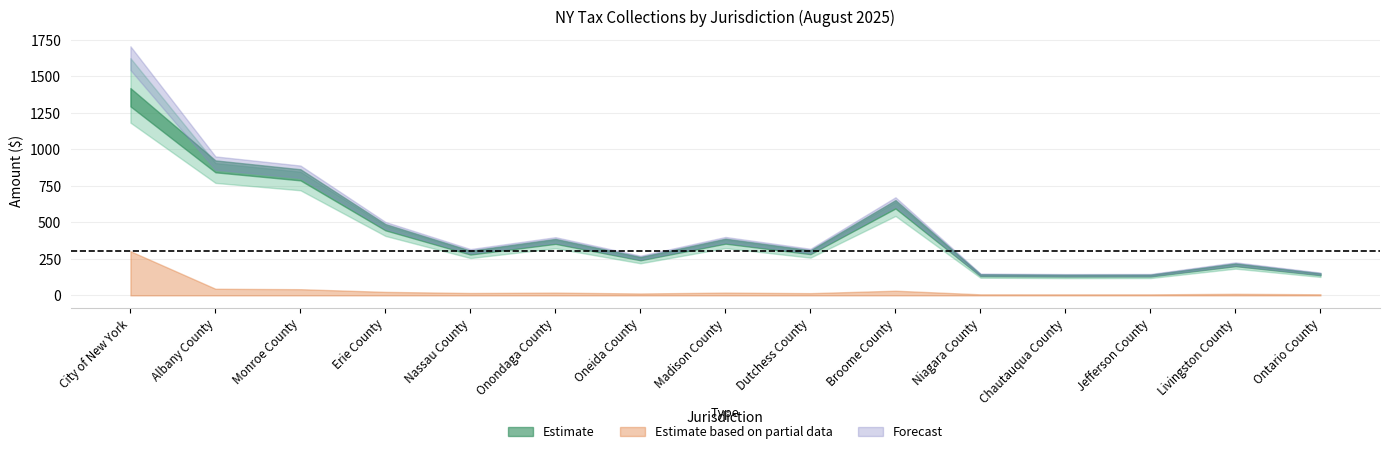

The value of Postpaid WCS at Erie County is -108.4. True or false?

False